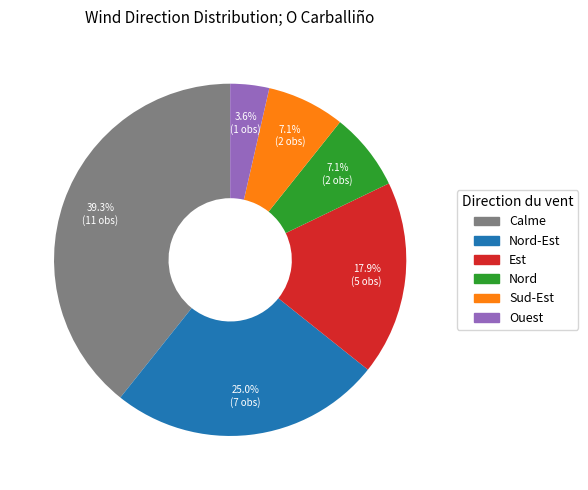

What is the ratio of the value at Calme to the value at Est?

2.2